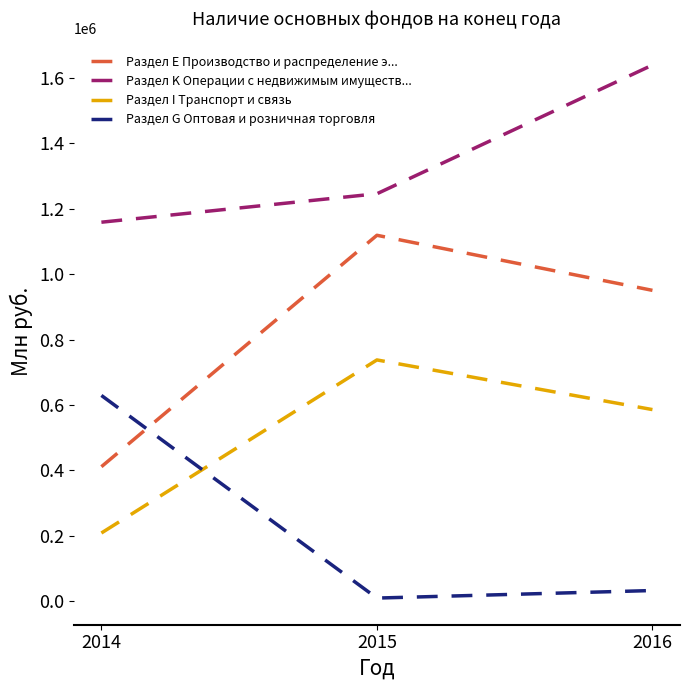

What is the total value across all series at 2016?

3208209